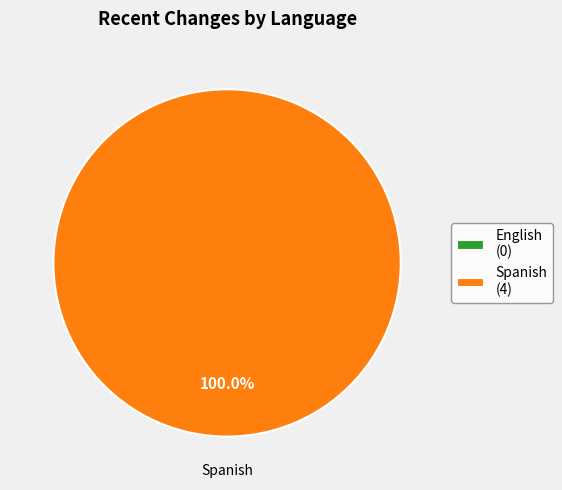

To the nearest percent, what is the average slice percentage?

50%